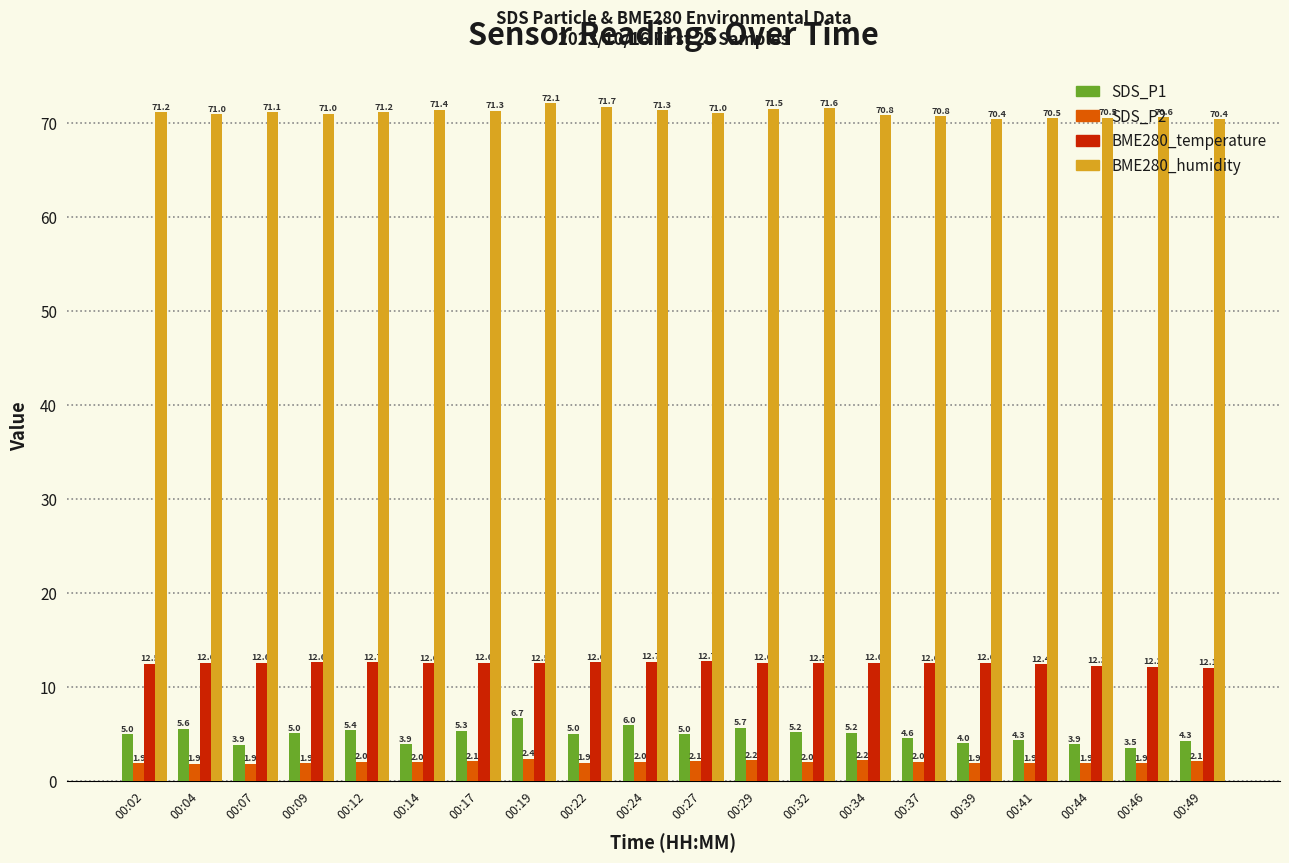

What is the greatest value displayed?

72.1